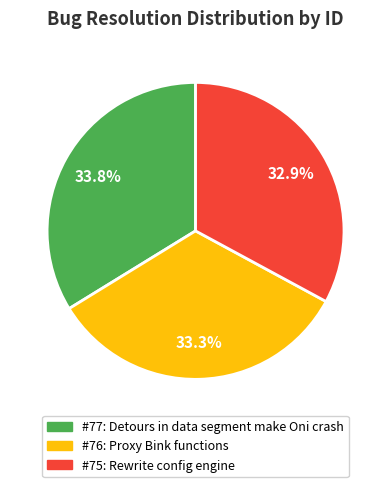

Is there a majority slice in this chart?

No